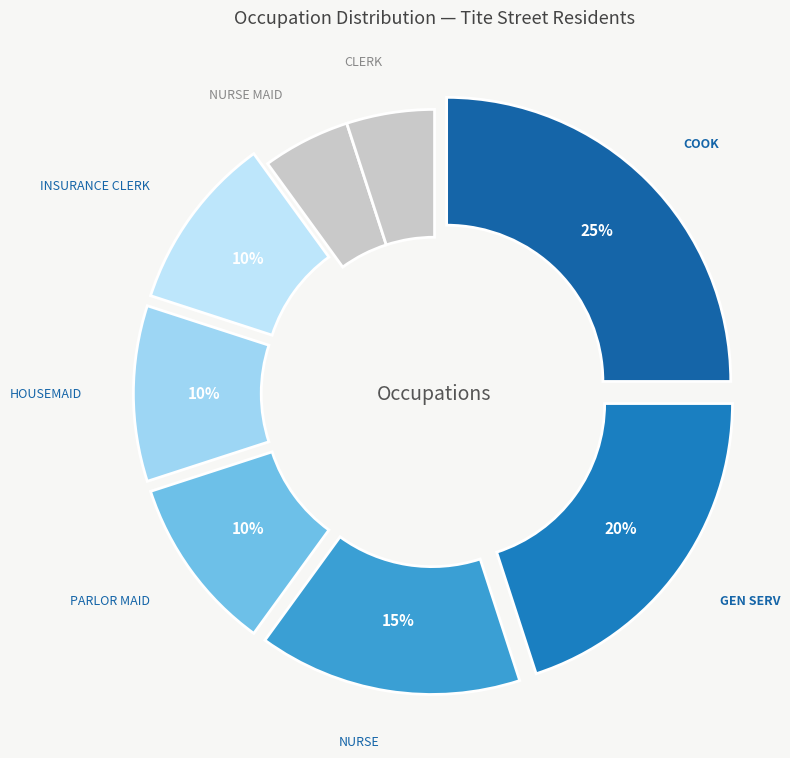

How many segments does this pie chart have?

8